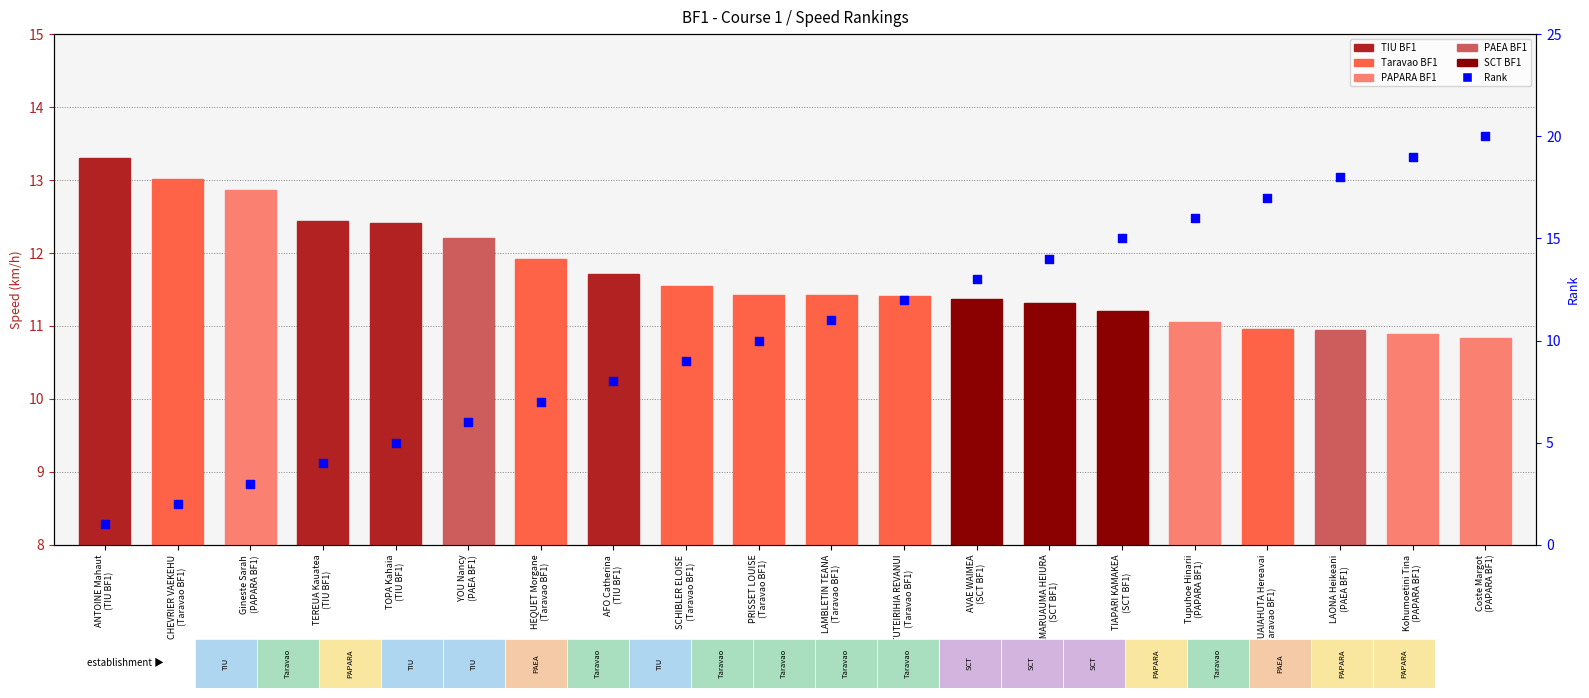

At how many categories does at least one series exceed 2?

20